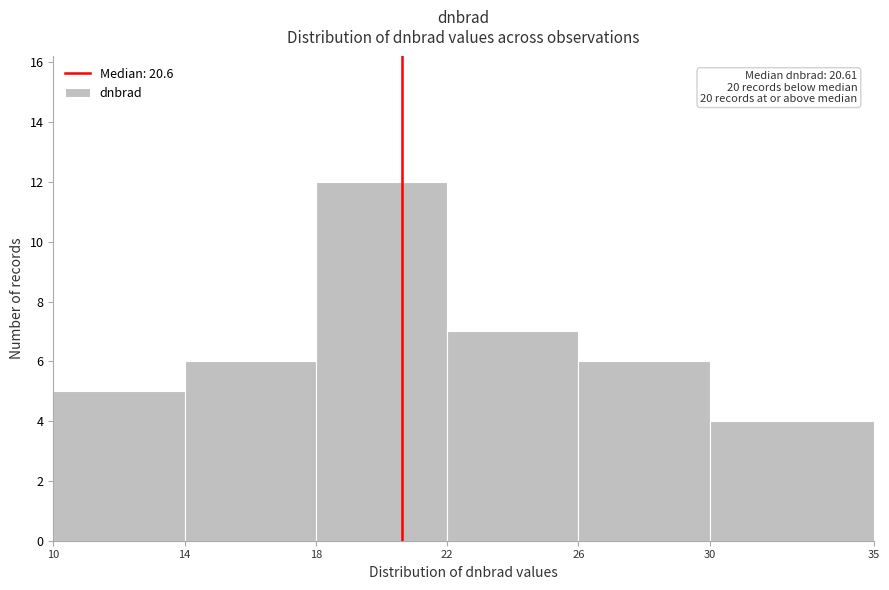

Over which range of the x-axis is the bar tallest?

18 to 22